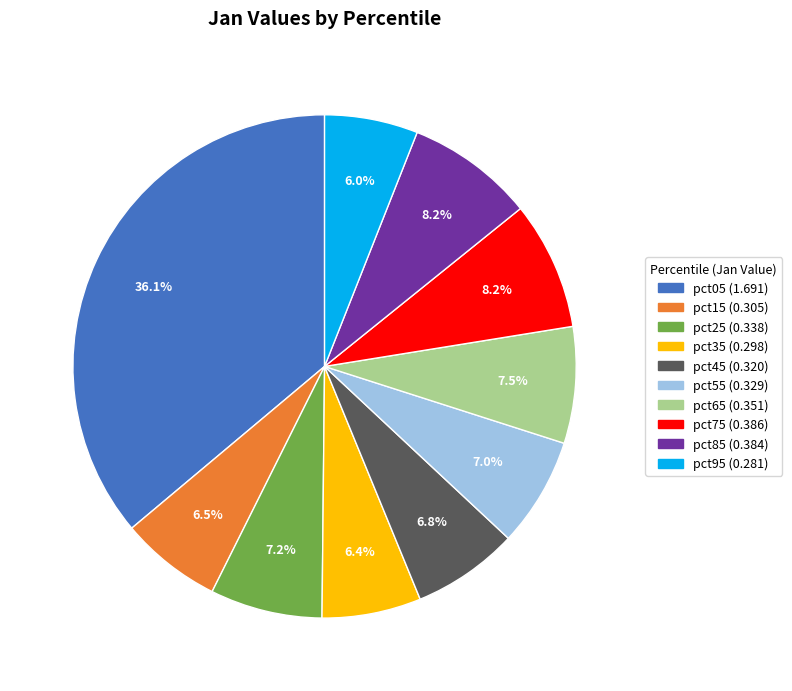

To the nearest percent, what is the difference between the largest and smallest slice percentages?

30%